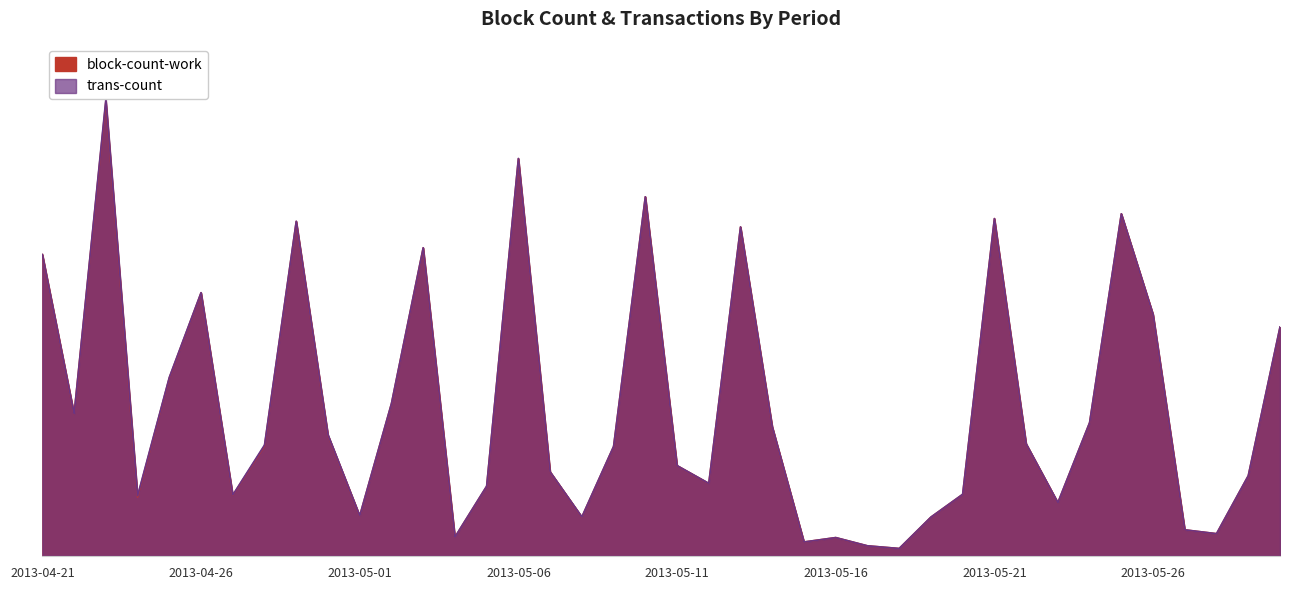

Reading left to right, list all the values displayed in this chart.

block-count-work: 2013-04-21=8710	2013-04-22=4104	2013-04-23=13133	2013-04-24=1704	2013-04-25=5148	2013-04-26=7605	2013-04-27=1751	2013-04-28=3179	2013-04-29=9668	2013-04-30=3488	2013-05-01=1157	2013-05-02=4402	2013-05-03=8903	2013-05-04=543	2013-05-05=2013	2013-05-06=11482	2013-05-07=2429	2013-05-08=1123	2013-05-09=3162	2013-05-10=10380	2013-05-11=2610	2013-05-12=2095	2013-05-13=9508	2013-05-14=3731	2013-05-15=402	2013-05-16=529	2013-05-17=291	2013-05-18=214	2013-05-19=1121	2013-05-20=1780	2013-05-21=9750	2013-05-22=3240	2013-05-23=1539	2013-05-24=3851	2013-05-25=9887	2013-05-26=6979	2013-05-27=753	2013-05-28=642	2013-05-29=2317	2013-05-30=6610
trans-count: 2013-04-21=8710	2013-04-22=4104	2013-04-23=13200	2013-04-24=1739	2013-04-25=5163	2013-04-26=7610	2013-04-27=1761	2013-04-28=3207	2013-04-29=9674	2013-04-30=3502	2013-05-01=1159	2013-05-02=4404	2013-05-03=8908	2013-05-04=544	2013-05-05=2015	2013-05-06=11489	2013-05-07=2429	2013-05-08=1126	2013-05-09=3163	2013-05-10=10381	2013-05-11=2610	2013-05-12=2096	2013-05-13=9509	2013-05-14=3733	2013-05-15=402	2013-05-16=529	2013-05-17=291	2013-05-18=214	2013-05-19=1121	2013-05-20=1780	2013-05-21=9750	2013-05-22=3240	2013-05-23=1539	2013-05-24=3851	2013-05-25=9889	2013-05-26=6979	2013-05-27=753	2013-05-28=642	2013-05-29=2317	2013-05-30=6618